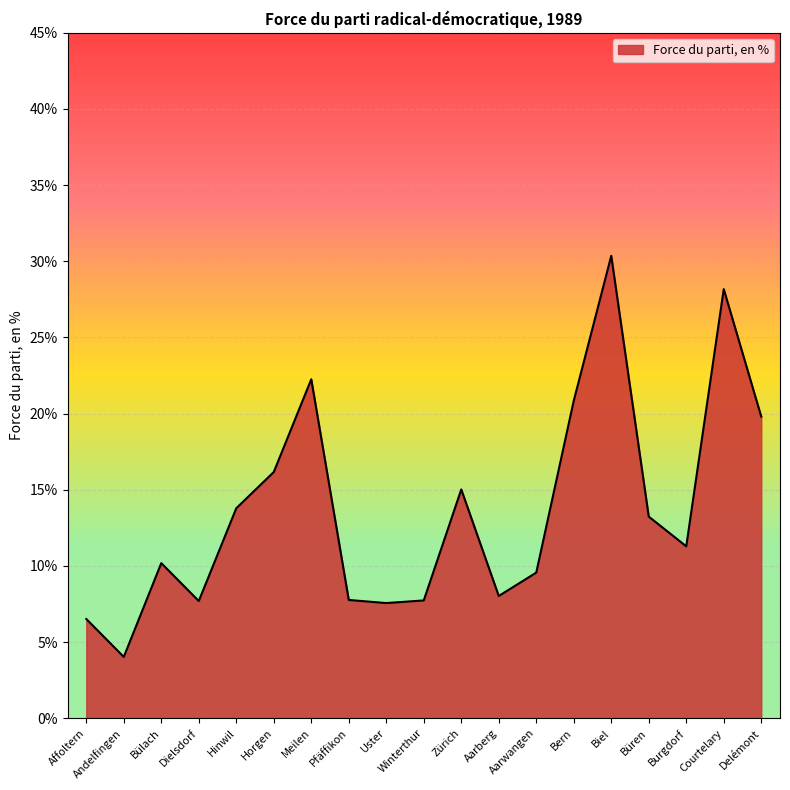

What is the greatest value displayed?

30.4